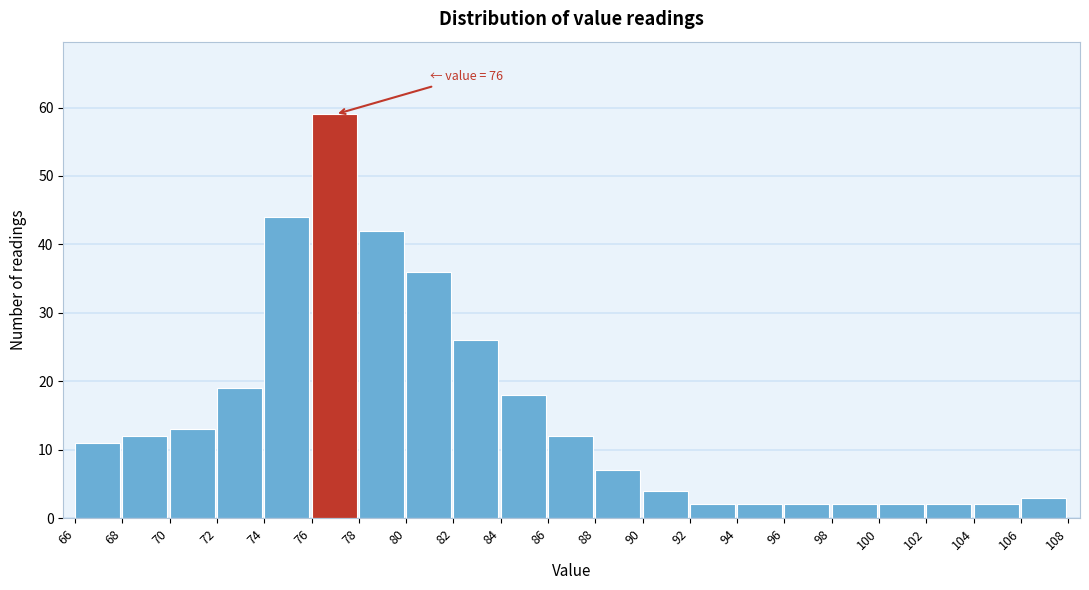

Over which range of the x-axis is the bar tallest?

76 to 78